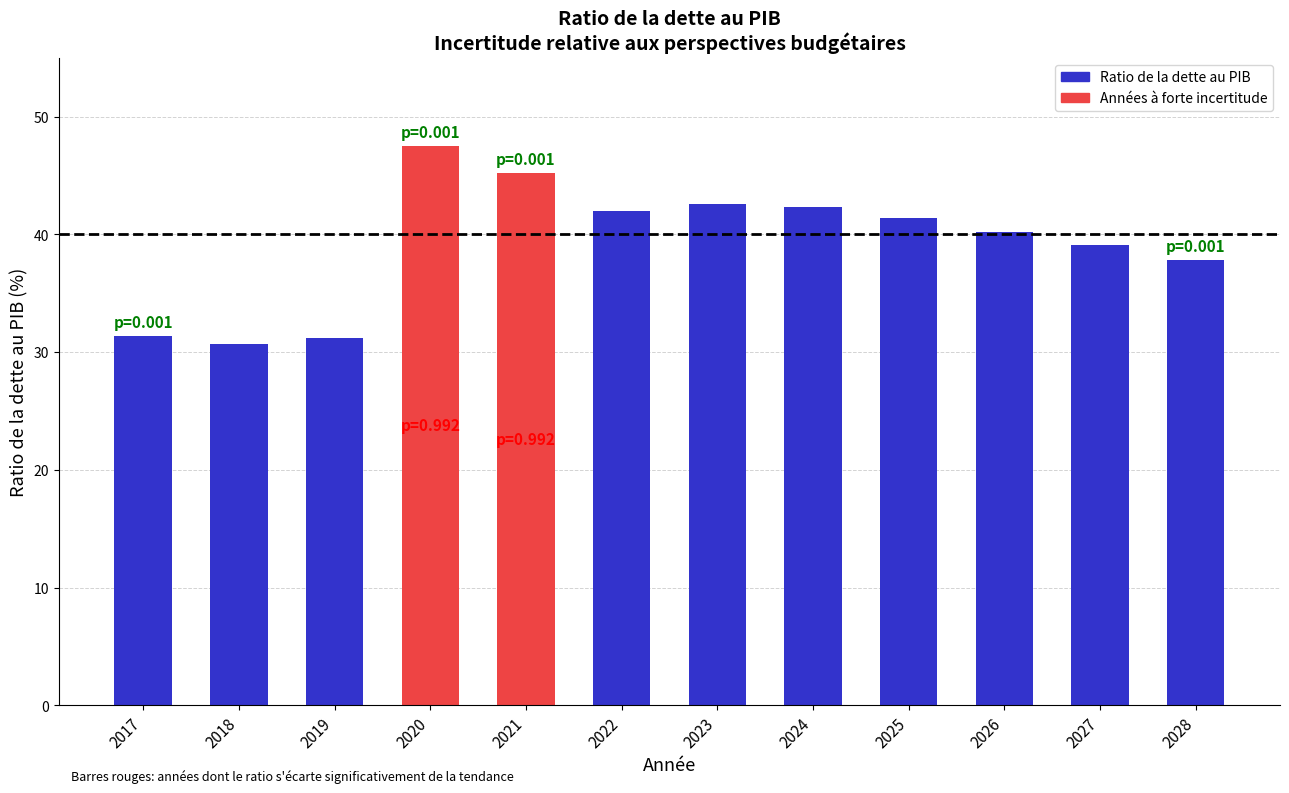

The chart shows a value of 42.0 at 2022. True or false?

True